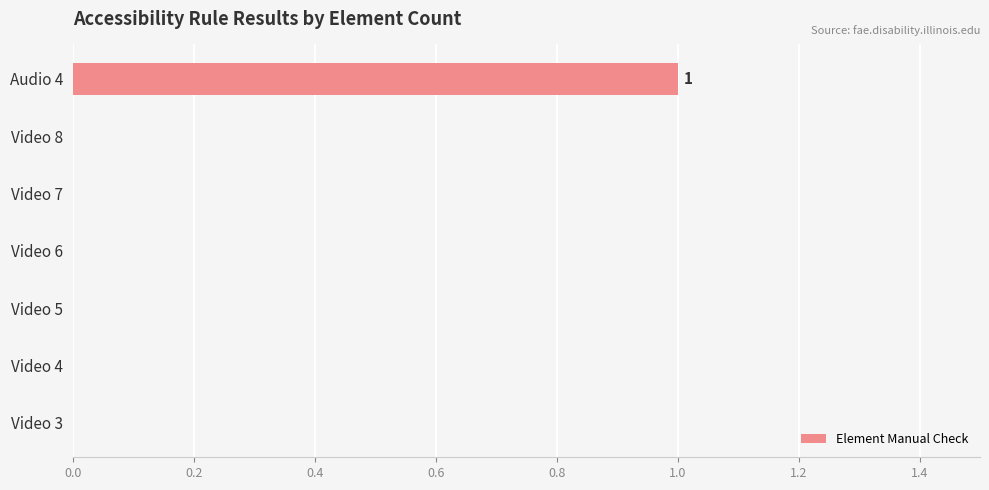

Reading bottom to top, transcribe all the data shown in this chart.

Video 3=0	Video 4=0	Video 5=0	Video 6=0	Video 7=0	Video 8=0	Audio 4=1